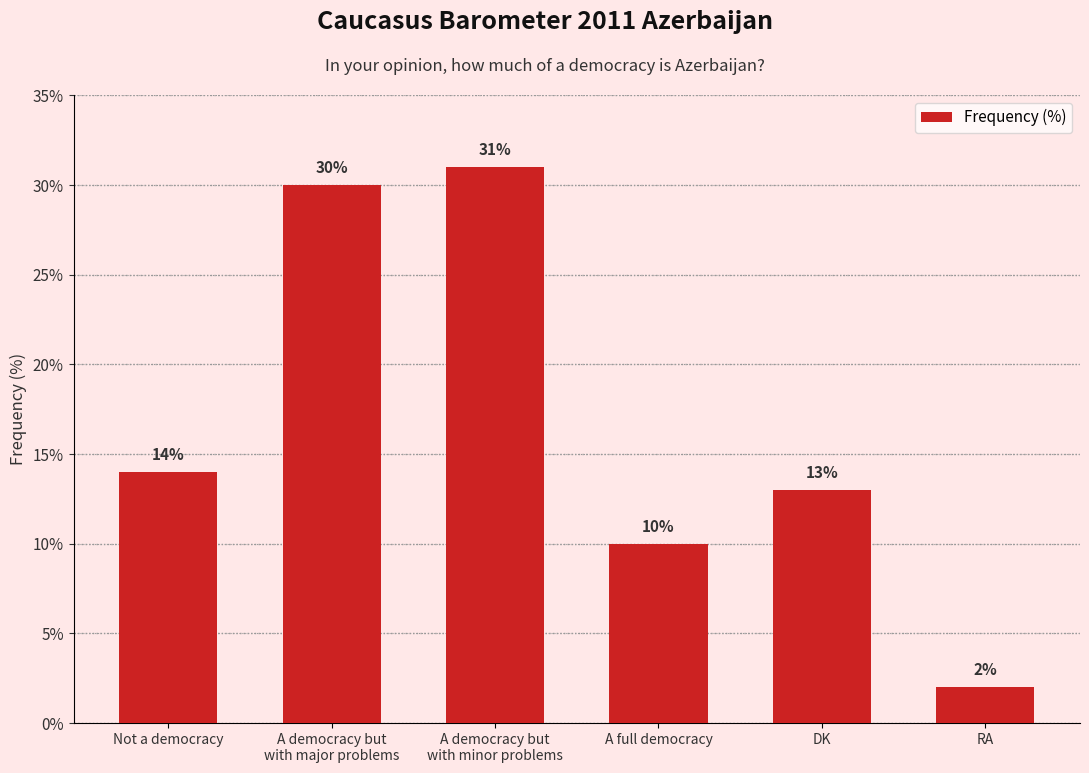

What is the label of the 2nd bar from the left?

A democracy but
with major problems